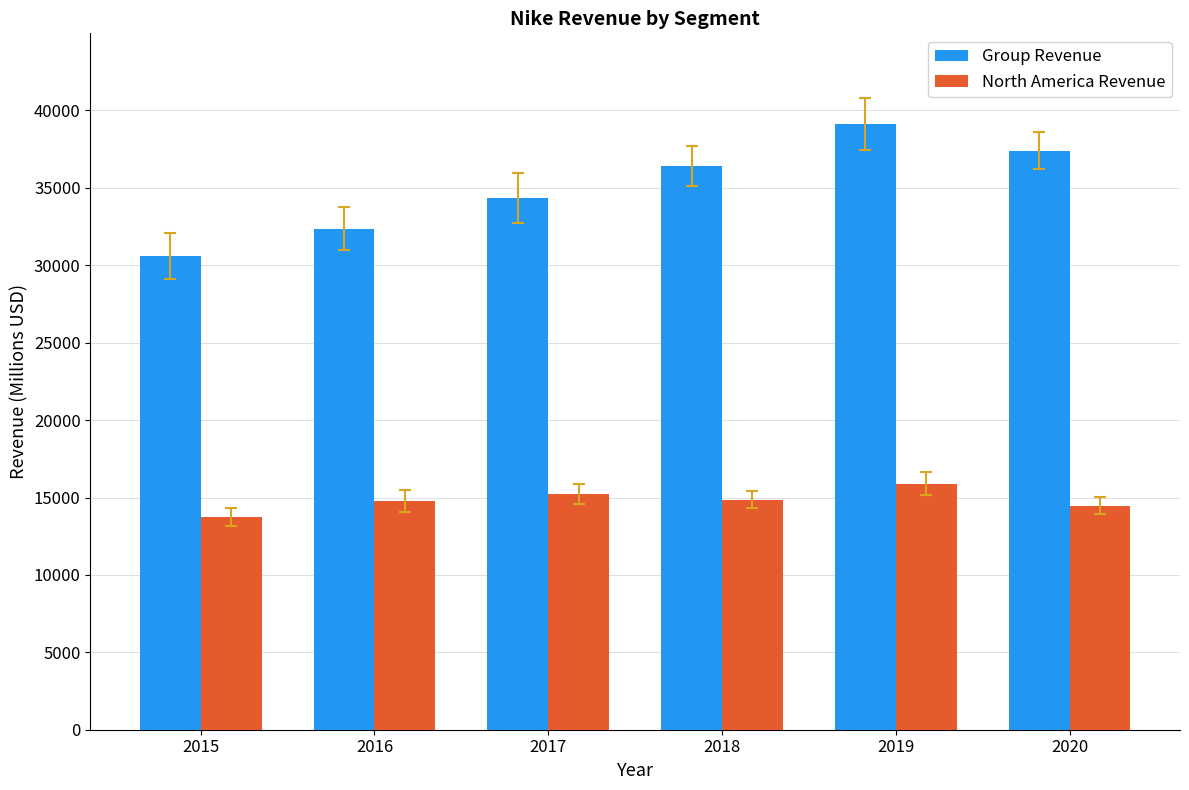

At how many categories does at least one series exceed 22364?

6